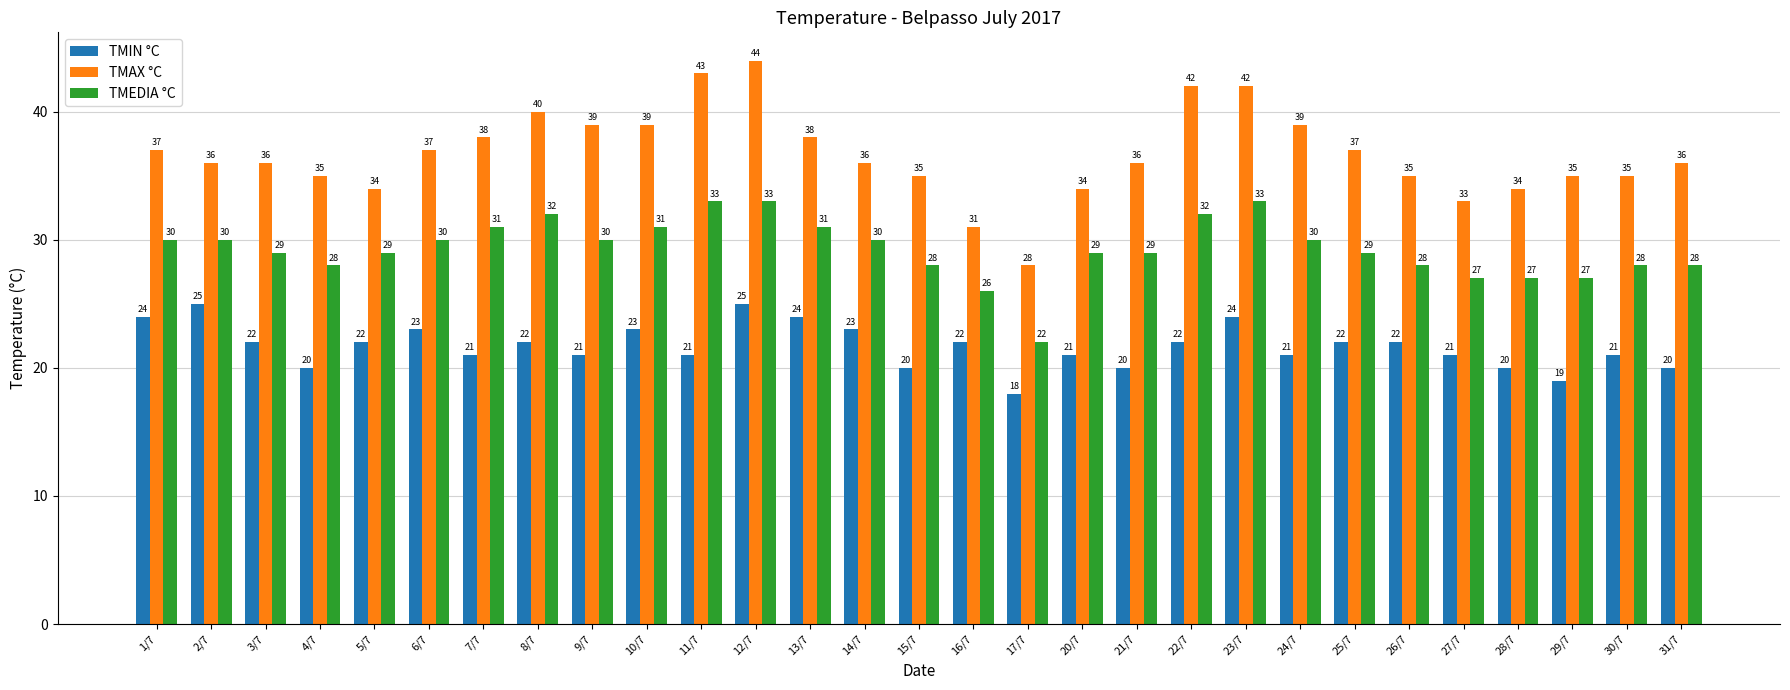

List the series in order of their peak value, lowest first.

TMIN °C, TMEDIA °C, TMAX °C